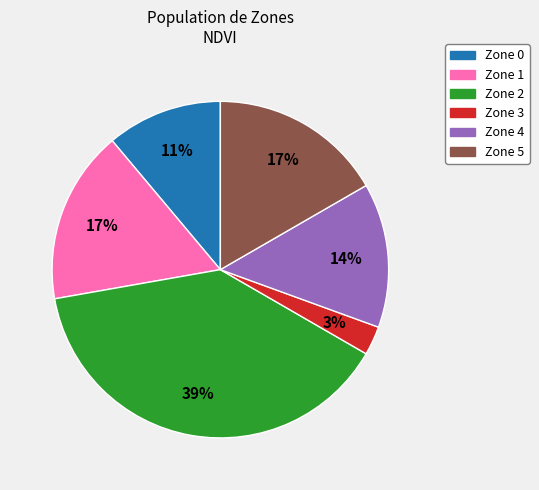

How many slices are in this pie chart?

6